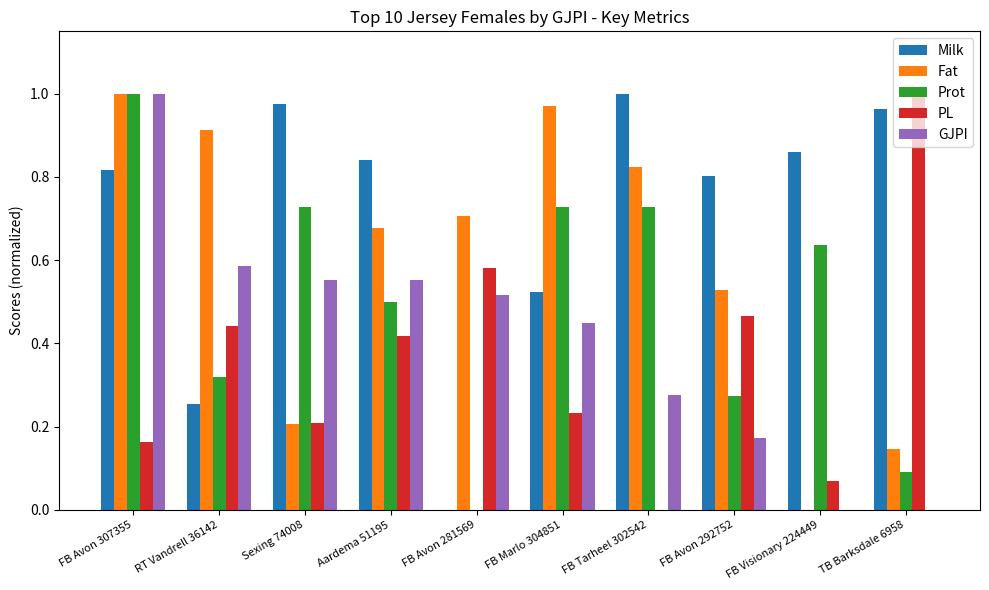

At which label does Prot reach its peak?

FB Avon 307355